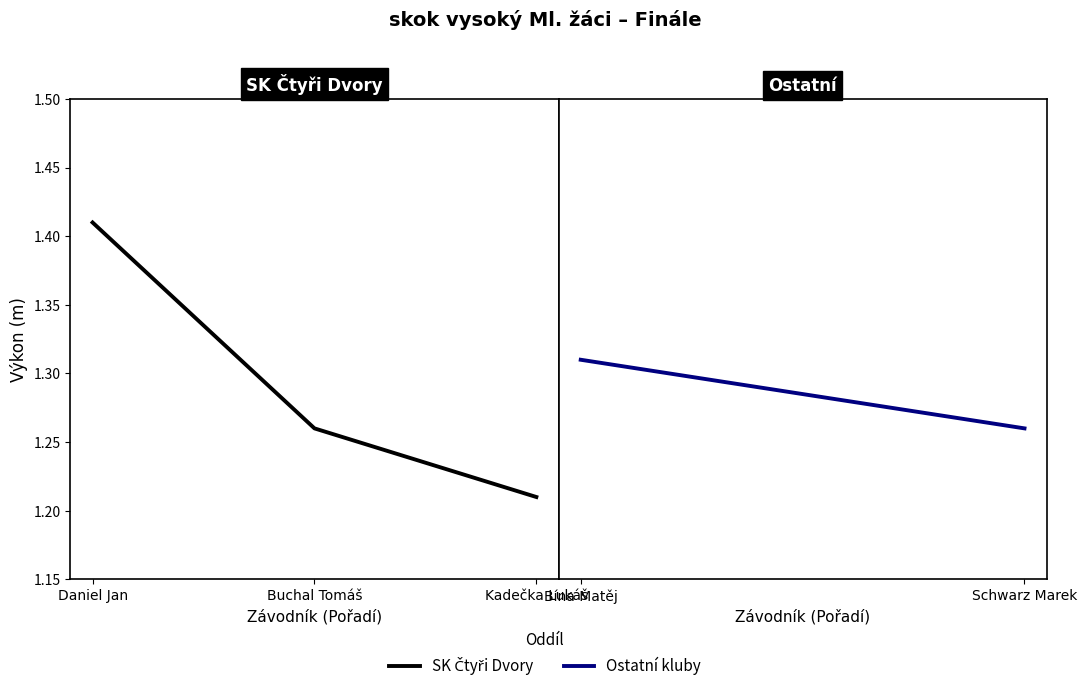

What position from the right is Kadečka Lukáš?

1